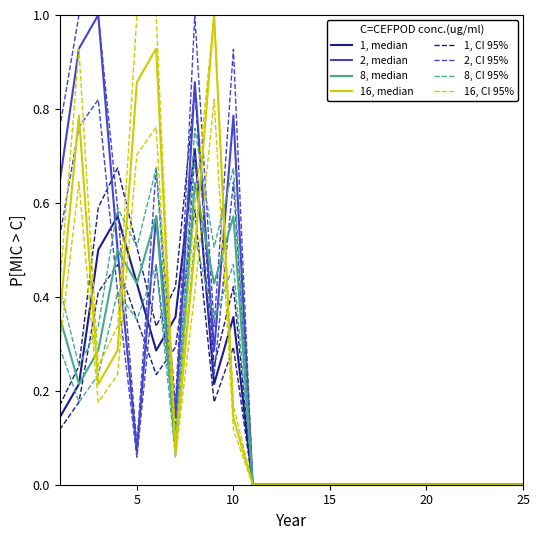

At how many categories does at least one series exceed 0?

10